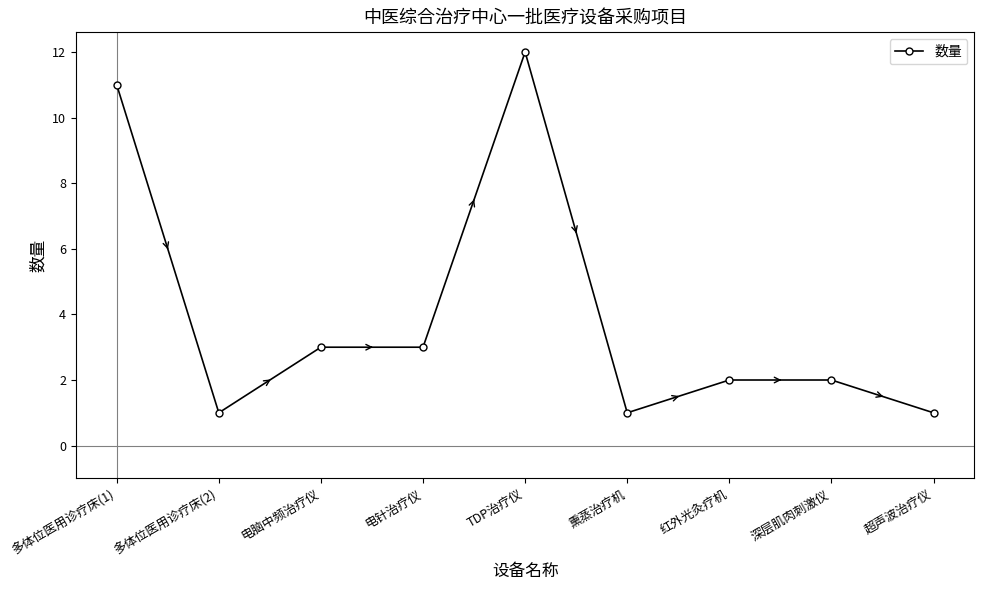

Reading left to right, extract all data points from this chart.

11	1	3	3	12	1	2	2	1